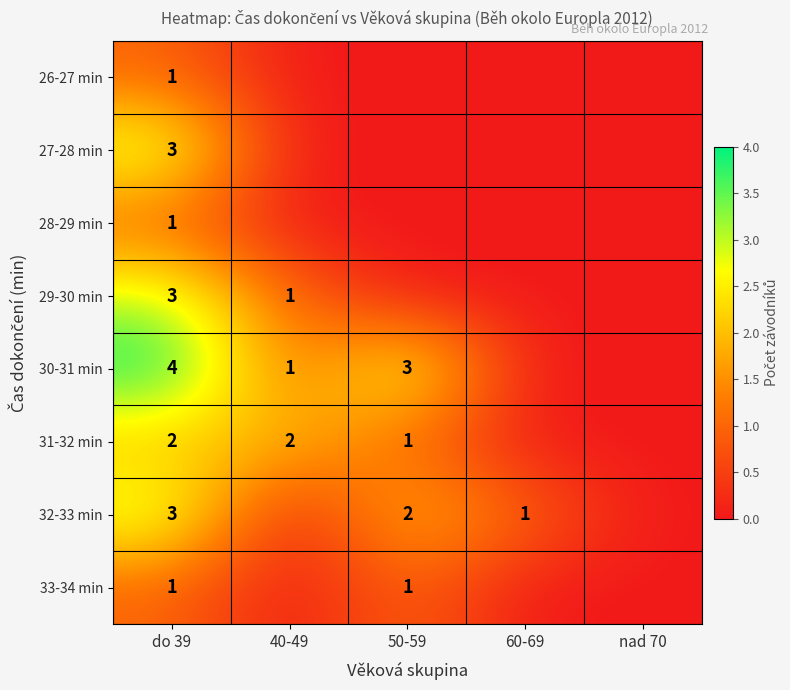

What is the greatest value displayed?

4